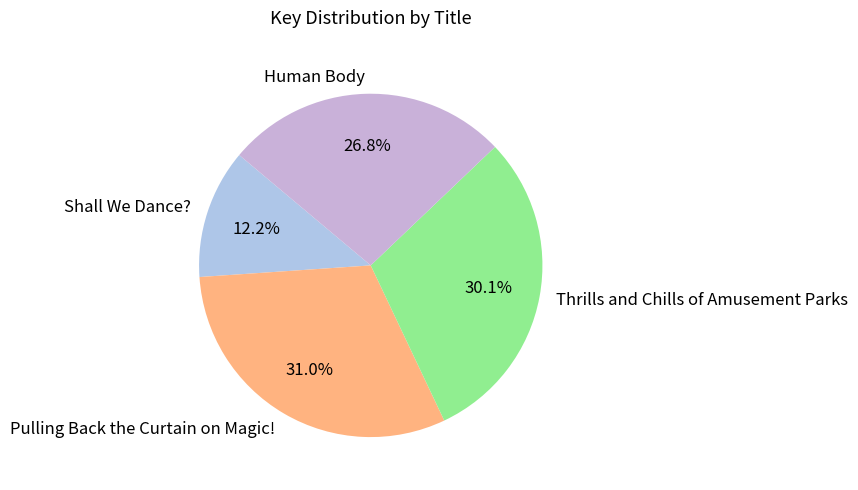

What percentage is the Pulling Back the Curtain on Magic! slice, to the nearest percent?

31%